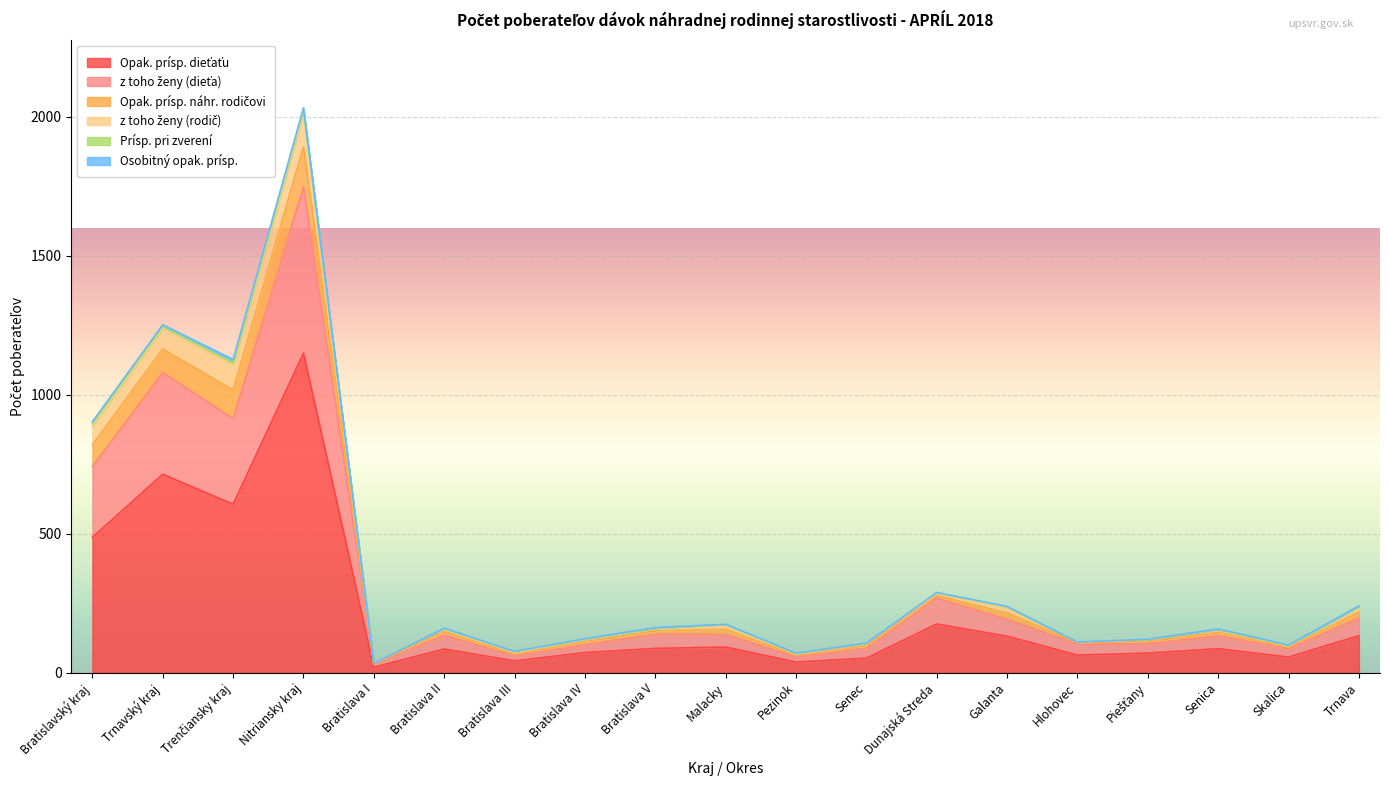

Between Senec and Galanta, which is larger?

Galanta